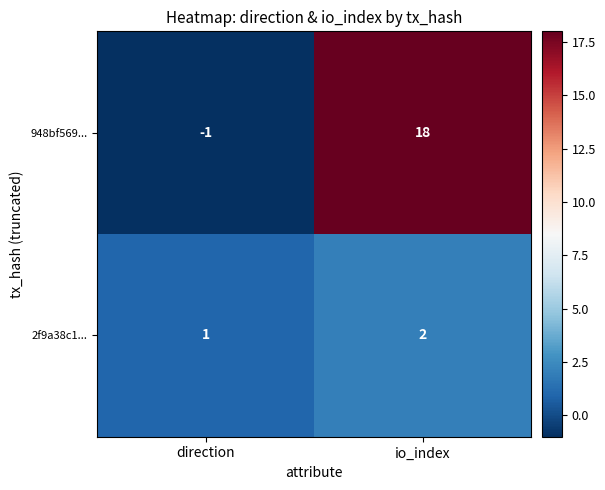

Which series has the widest spread of values?

948bf569...